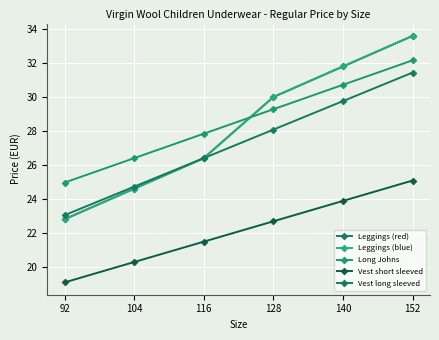

Reading left to right, list all the values displayed in this chart.

Leggings (red): 92=22.8	104=24.6	116=26.4	128=30.0	140=31.8	152=33.6
Leggings (blue): 92=22.8	104=24.6	116=26.4	128=30.0	140=31.8	152=33.6
Long Johns: 92=25.0	104=26.4	116=27.8	128=29.3	140=30.7	152=32.2
Vest short sleeved: 92=19.1	104=20.3	116=21.5	128=22.7	140=23.9	152=25.1
Vest long sleeved: 92=23.0	104=24.7	116=26.4	128=28.1	140=29.8	152=31.4